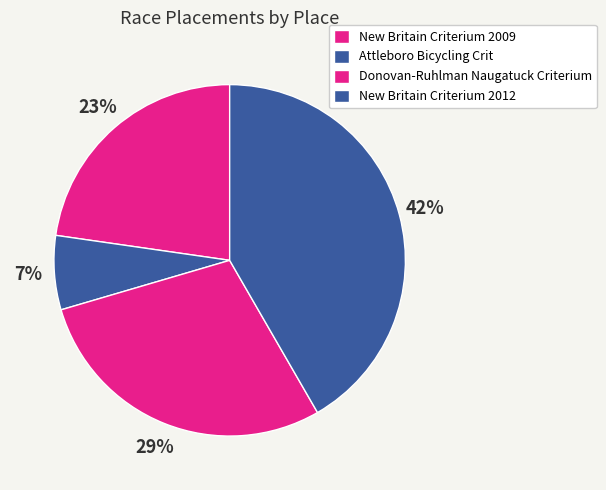

What percentage is the Donovan-Ruhlman Naugatuck Criterium slice, to the nearest percent?

29%